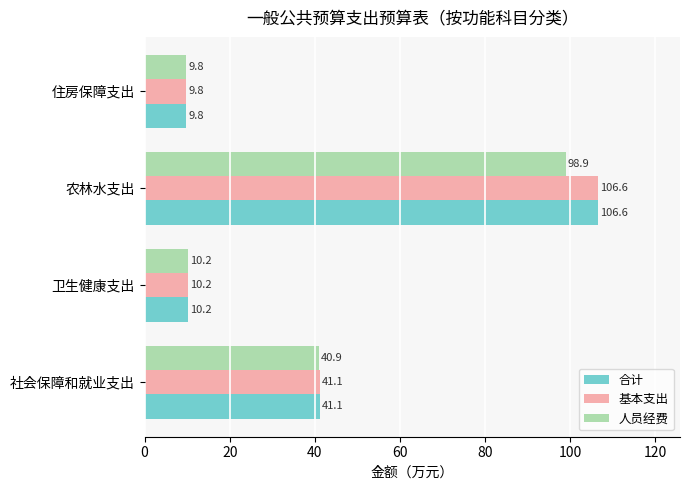

What is the maximum value shown in the chart?

106.6